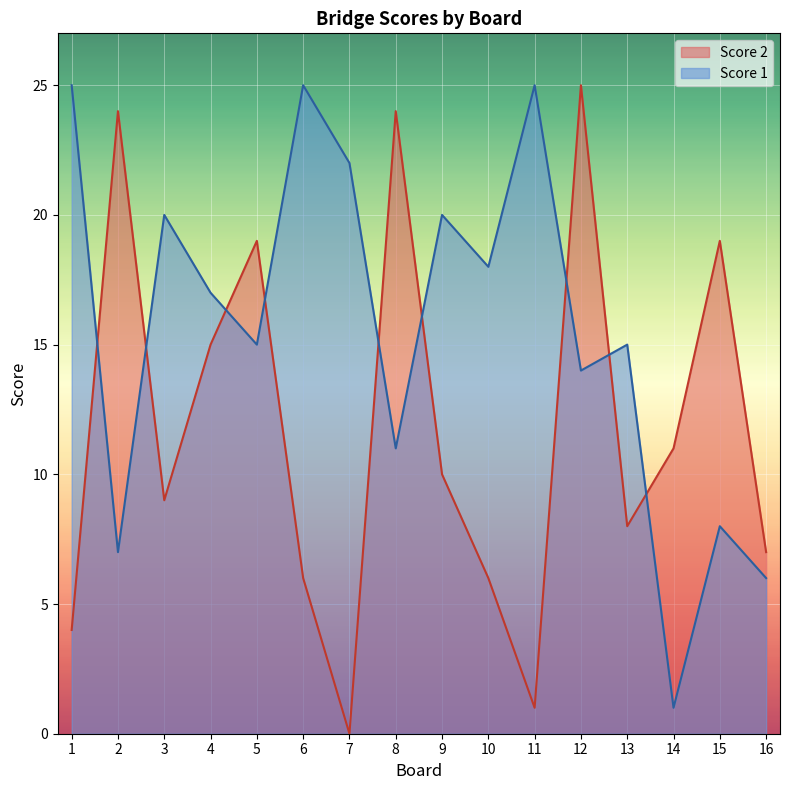

What is the total value across all series at 11?

26